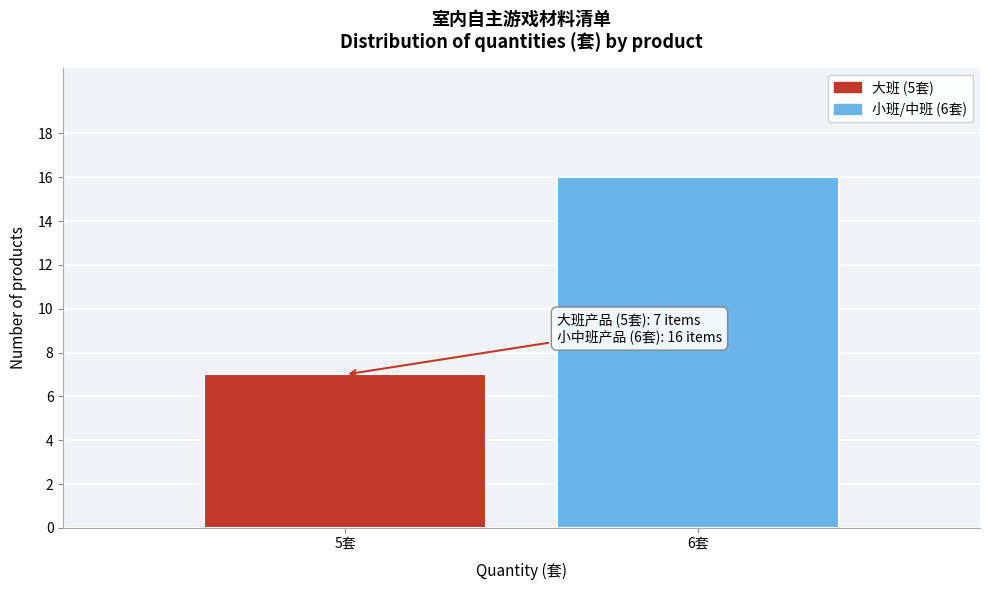

Reading left to right, extract all data points from this chart.

7	16